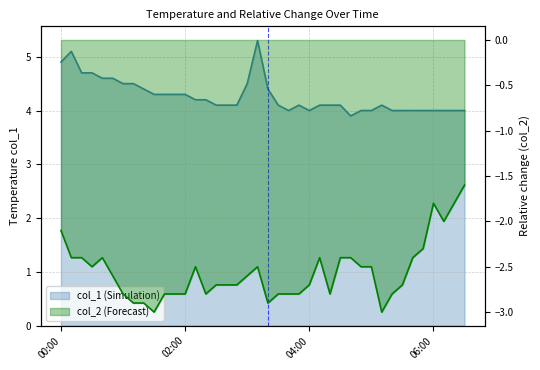

What is the value of the col_1 point at the 11th from the left?

4.3